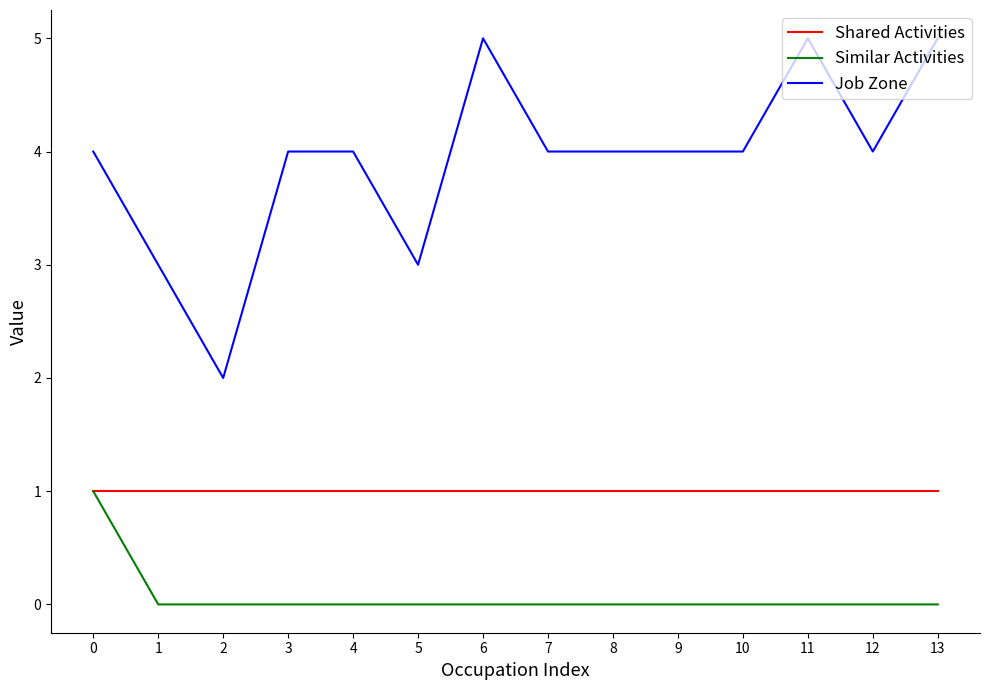

What is the greatest value displayed?

5